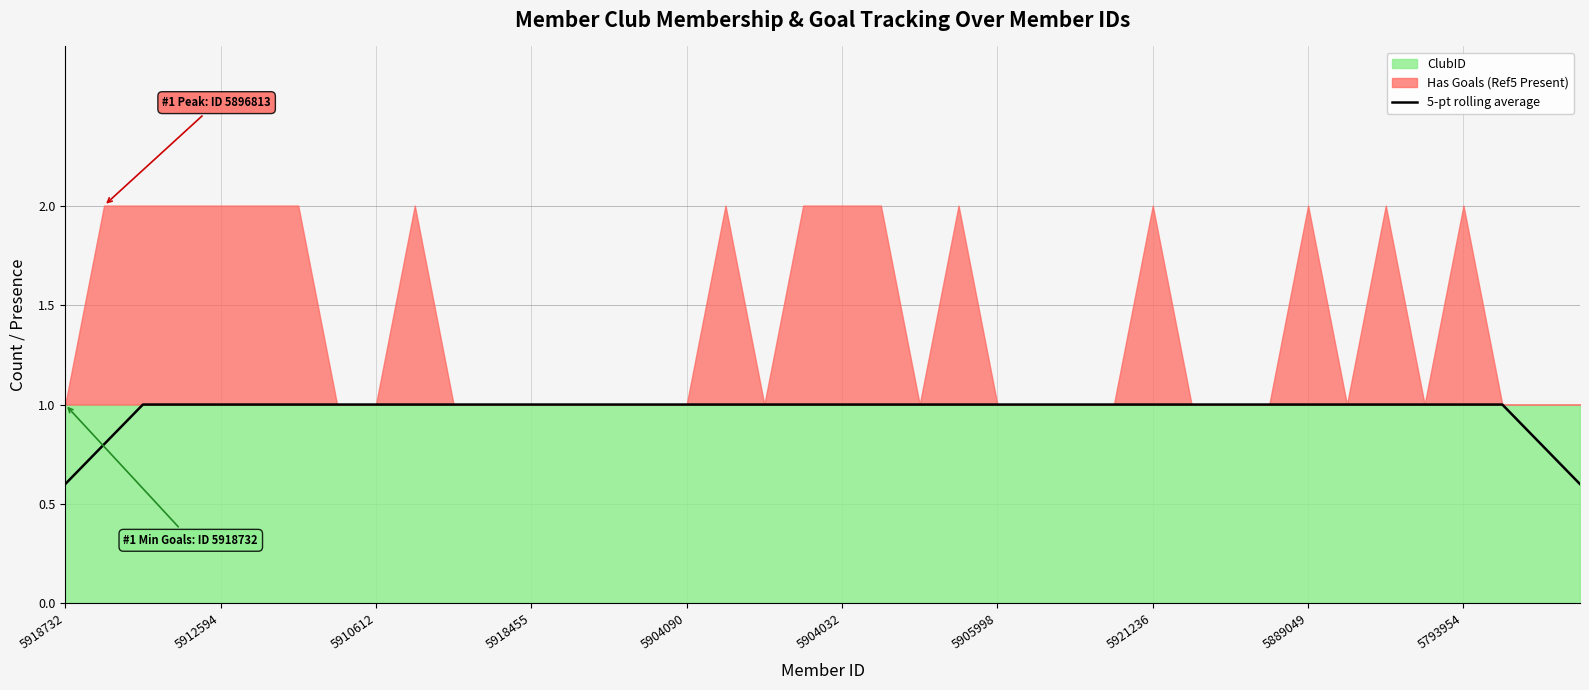

What is the difference between the maximum and minimum values?

0.4